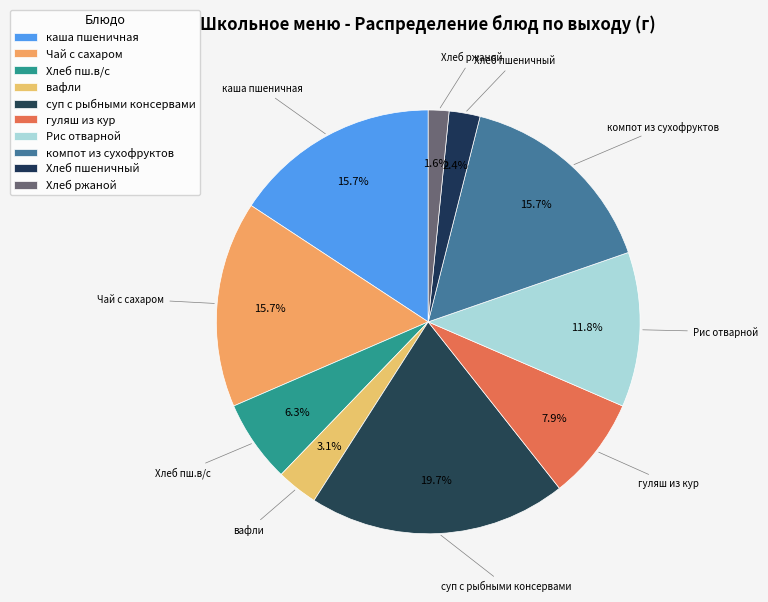

What is the largest slice in the pie chart?

суп с рыбными консервами